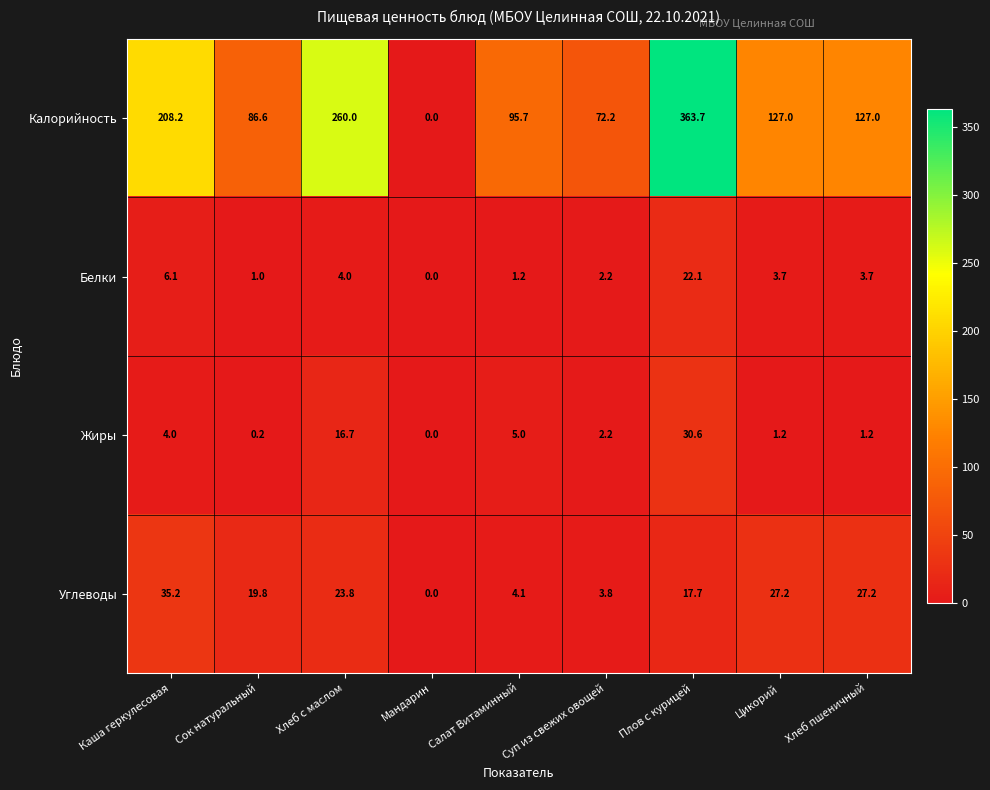

What is the sum of the Жиры values at Суп из свежих овощей and Салат Витаминный?

7.2